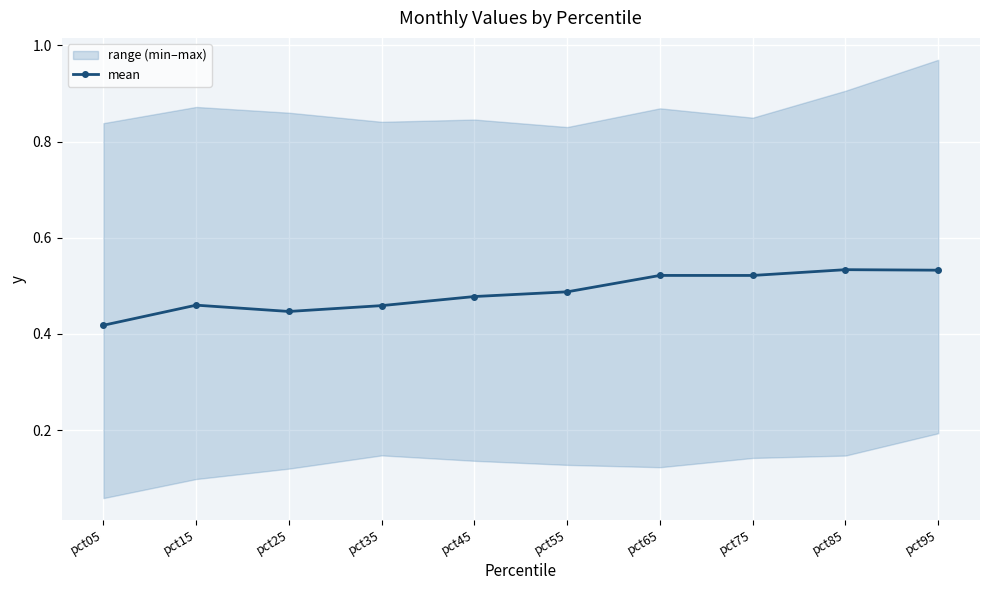

The value at pct55 is 0.8. True or false?

False